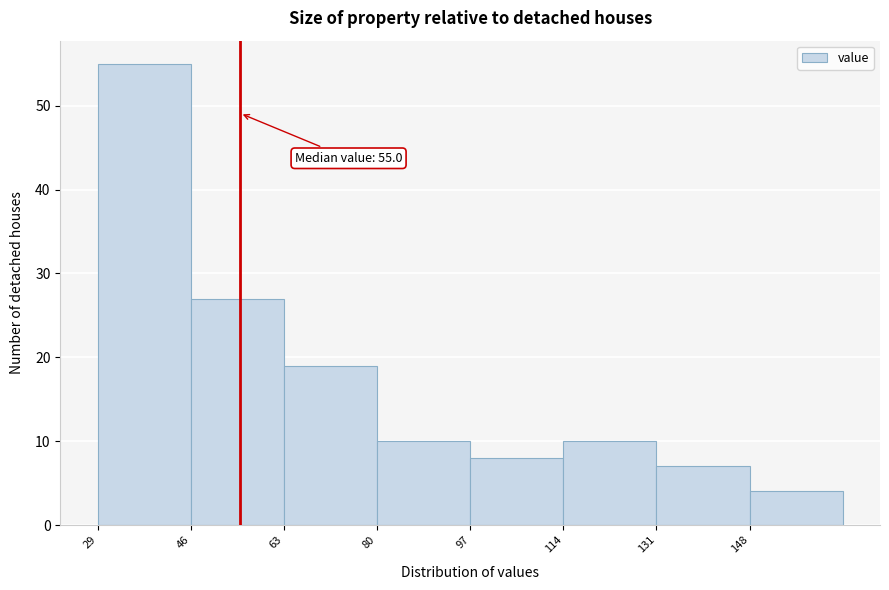

Over which range of the x-axis is the bar tallest?

29 to 46